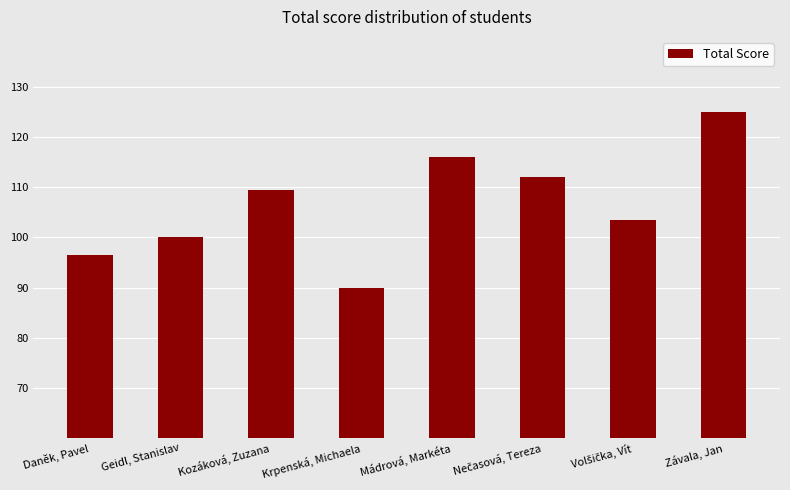

What is the change in value from Daněk, Pavel to Geidl, Stanislav?

+3.5